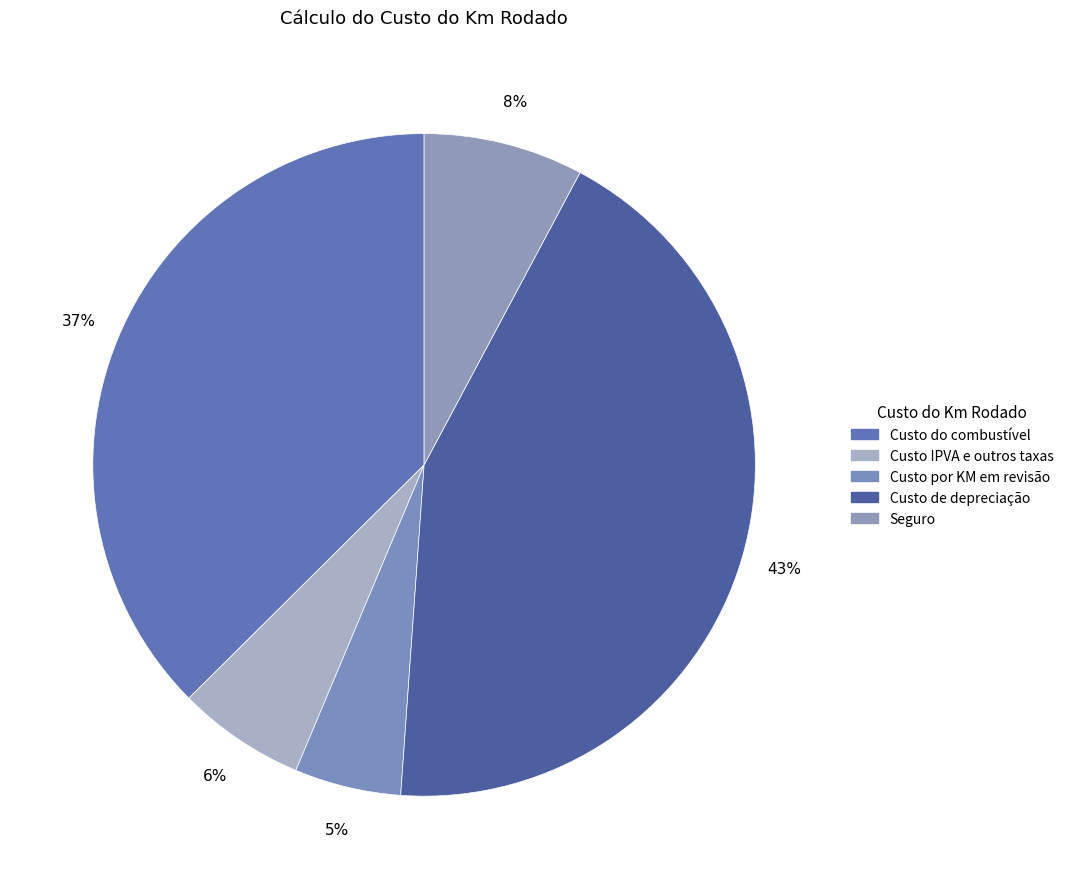

Count the number of slices in the pie.

5